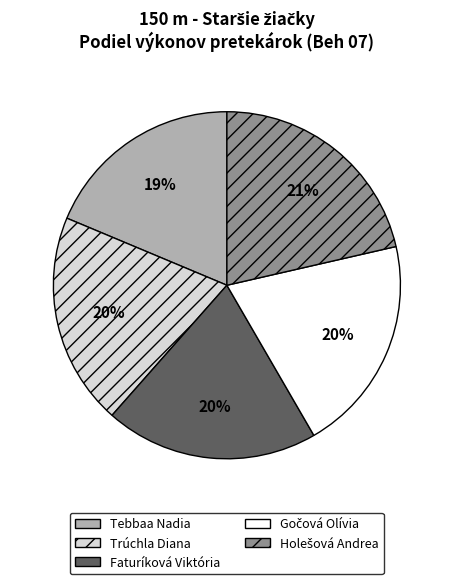

Is there a majority slice in this chart?

No